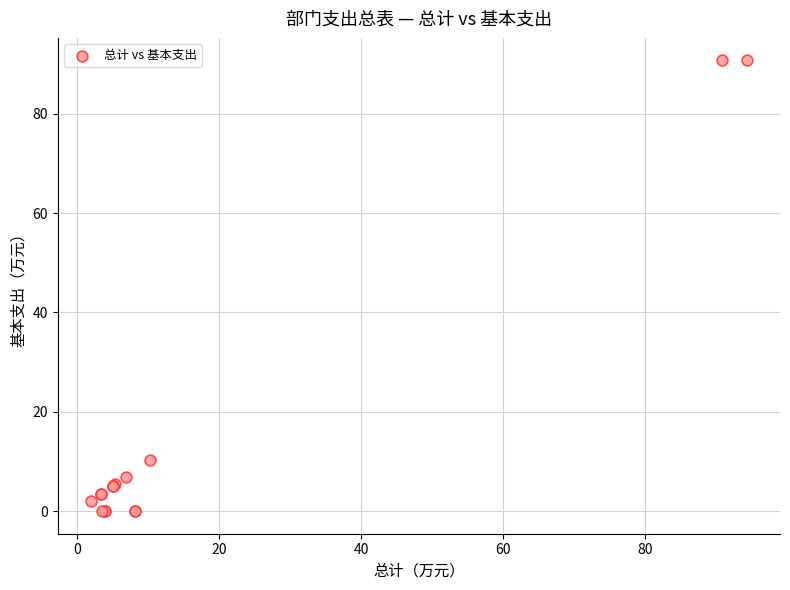

What Y value in the scatter plot is closest to 45?

10.3